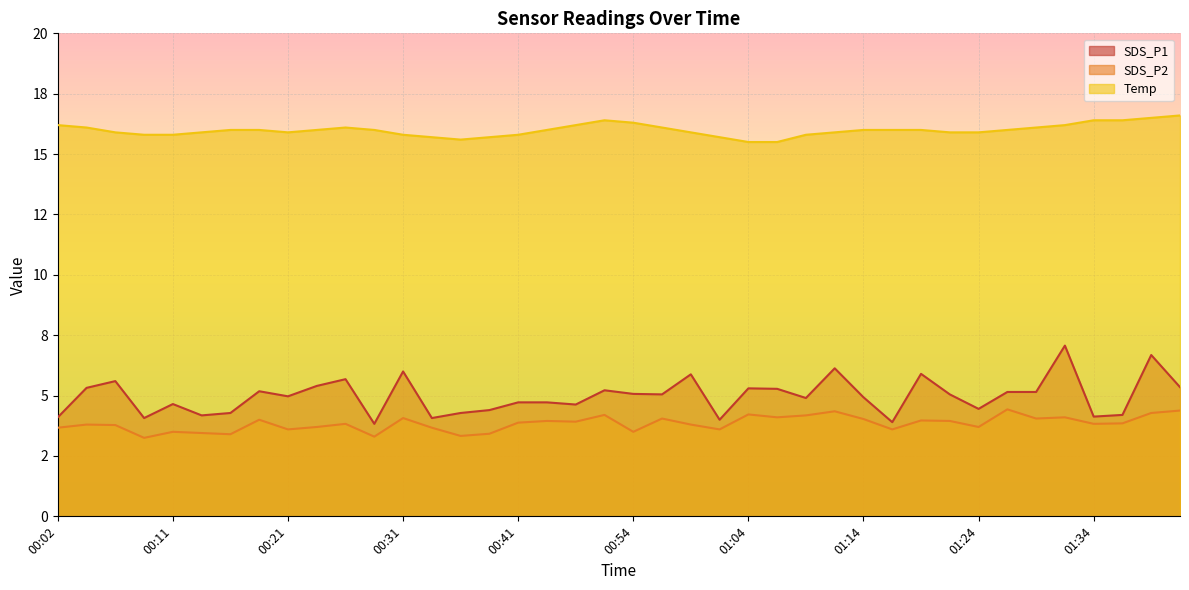

What is the smallest value displayed?

3.2